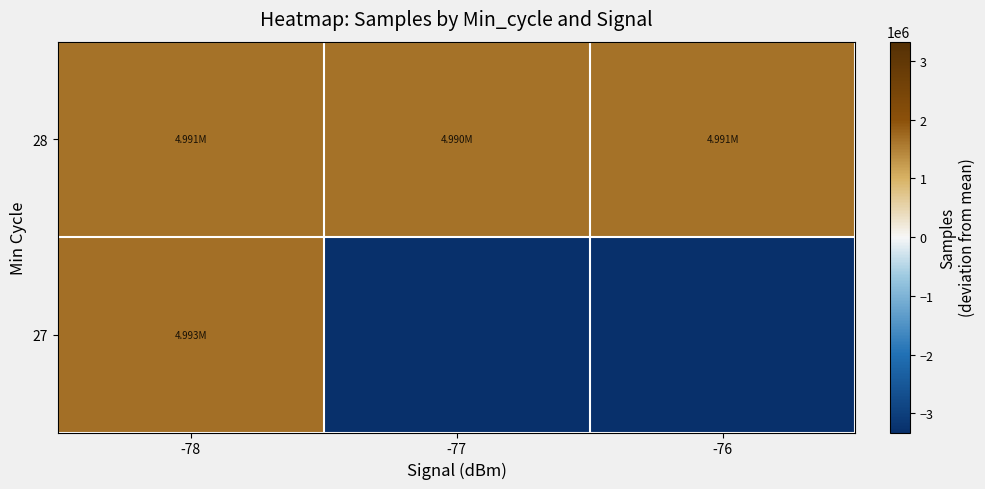

Count the number of data series in this chart.

2